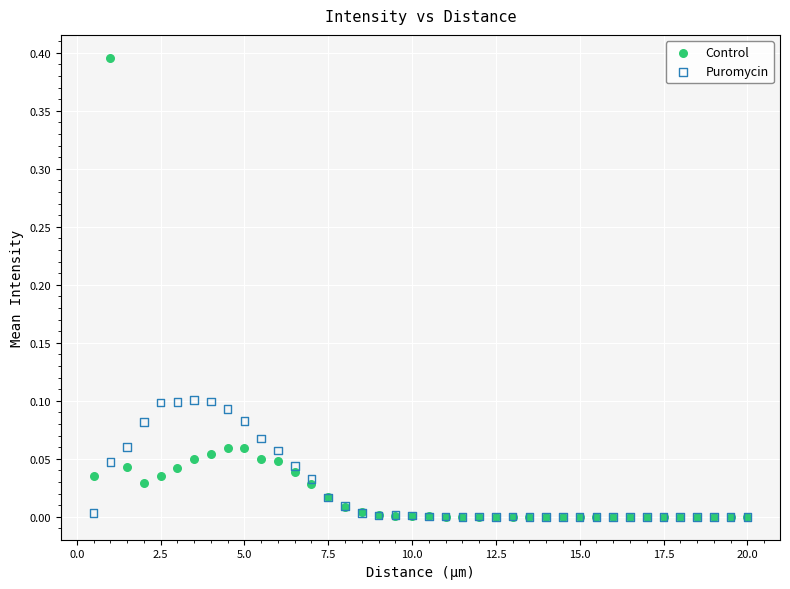

What are all the series names shown in the legend?

Control, Puromycin